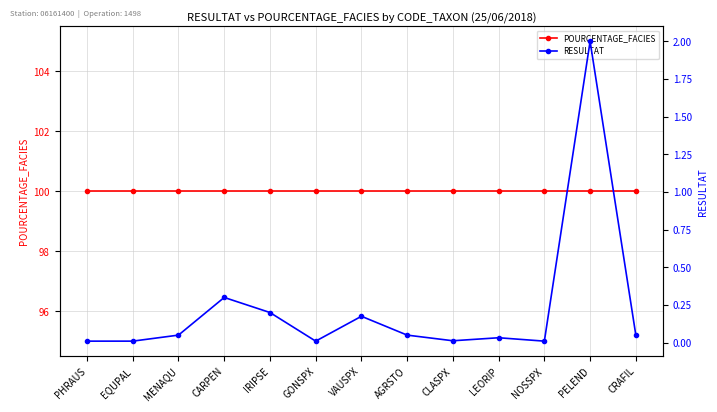

What is the average value of the POURCENTAGE_FACIES series?

100.0